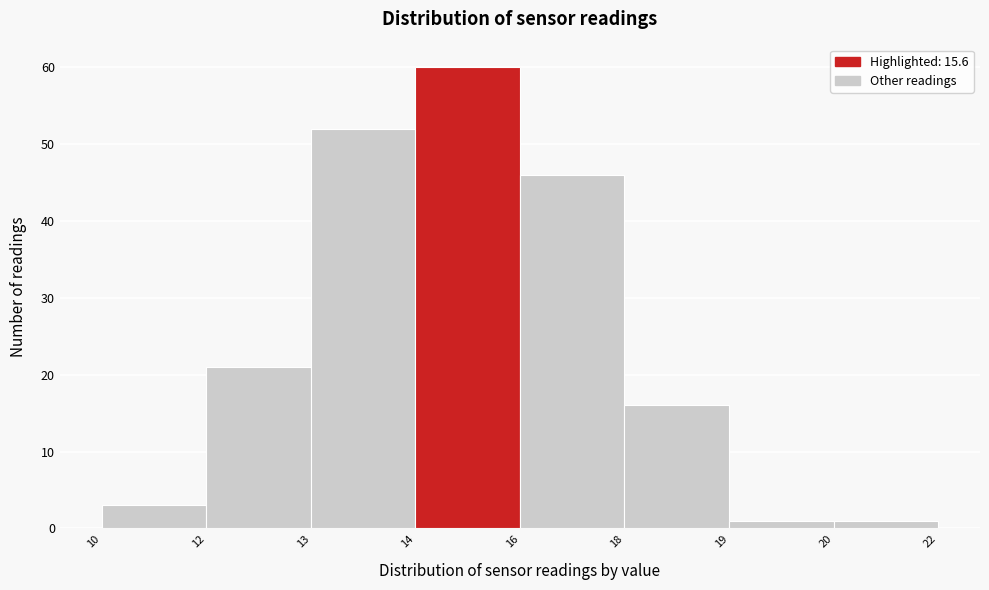

Reading left to right, what are all the values shown in this chart?

3	21	52	60	46	16	1	1